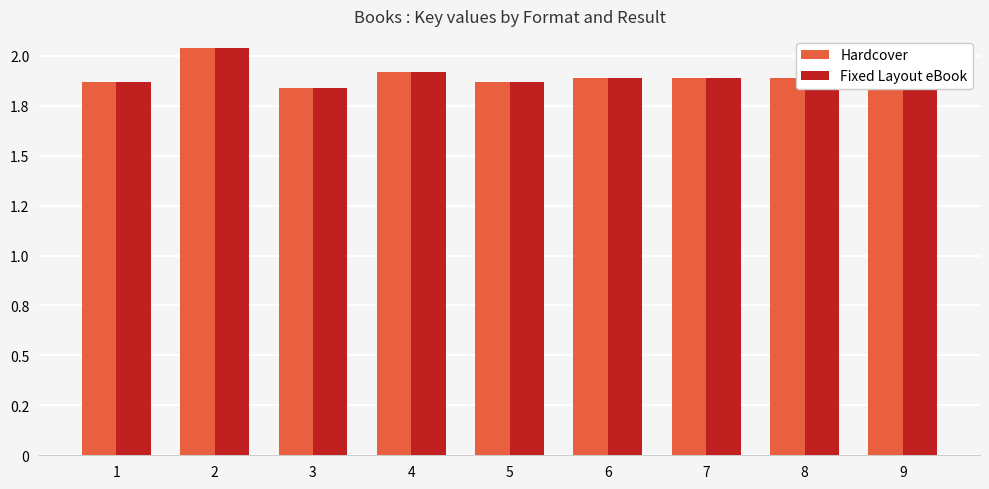

Which category has the highest value in the Fixed Layout eBook series?

2